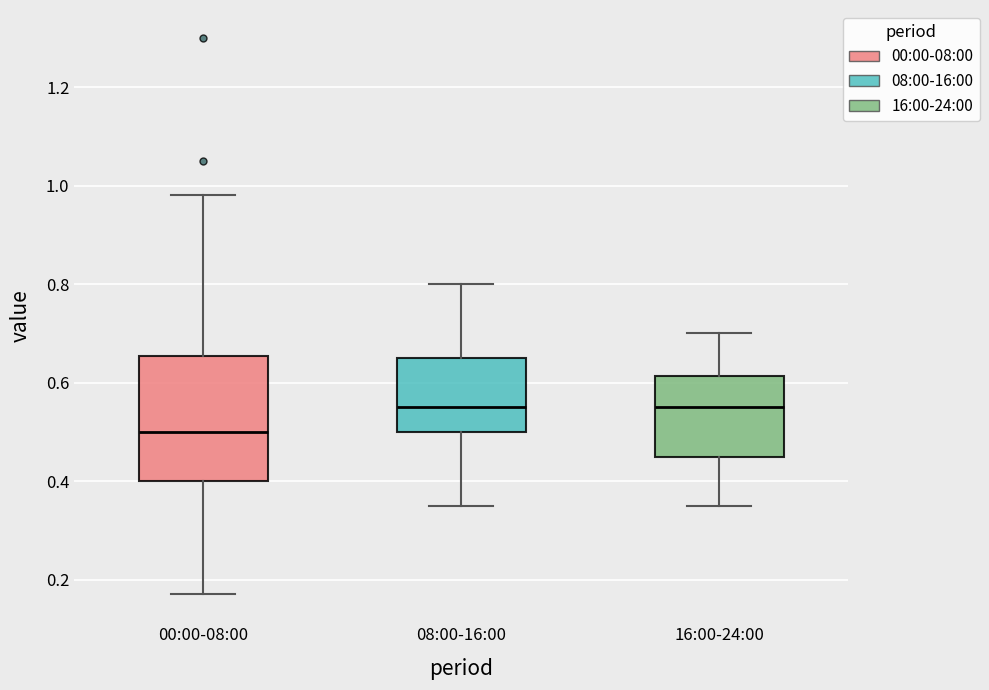

Reading left to right, transcribe this box plot: for each box, give where its median line is, the range the box spans, and where its two whiskers end, as read against the y-axis. The values are not printed on the chart, so give them approximately, as read against the axis.

00:00-08:00: median 0.50, box 0.40 to 0.66, whiskers 0.18 to 0.98
08:00-16:00: median 0.56, box 0.50 to 0.66, whiskers 0.36 to 0.80
16:00-24:00: median 0.56, box 0.46 to 0.62, whiskers 0.36 to 0.70